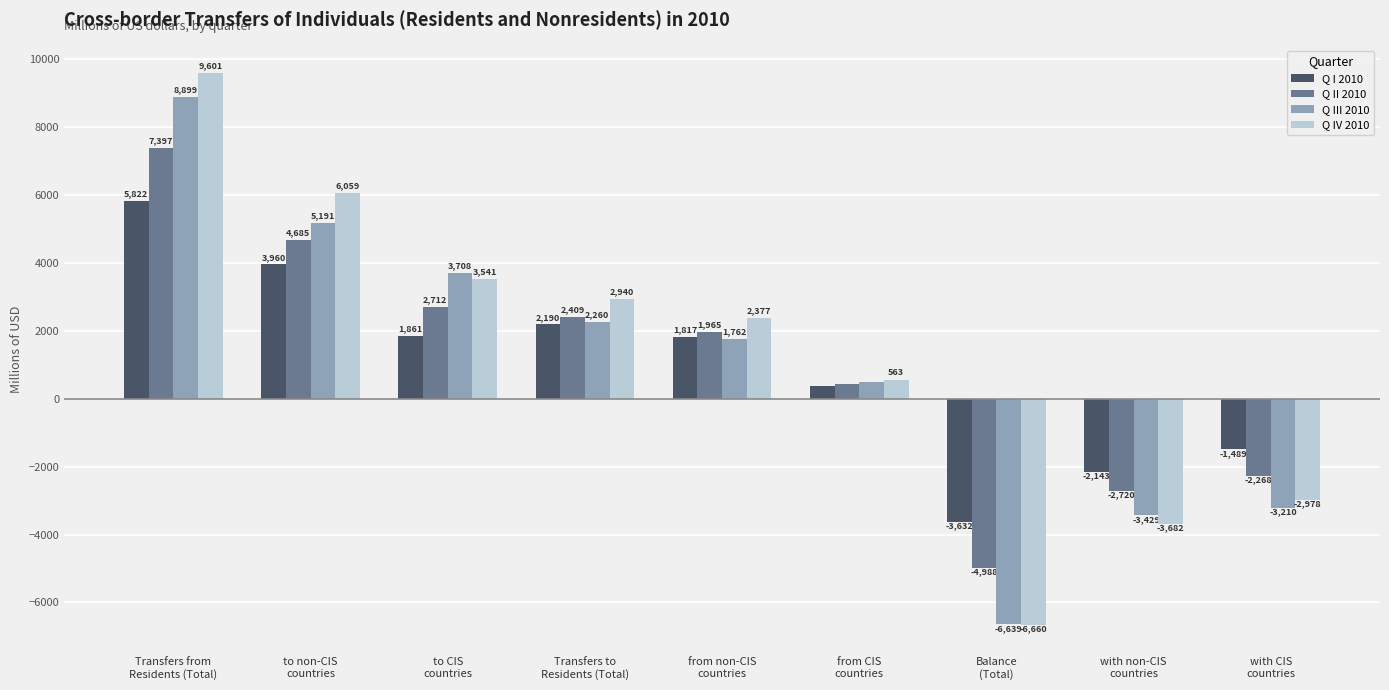

Rank the series by their maximum value, from lowest to highest.

Q I 2010, Q II 2010, Q III 2010, Q IV 2010